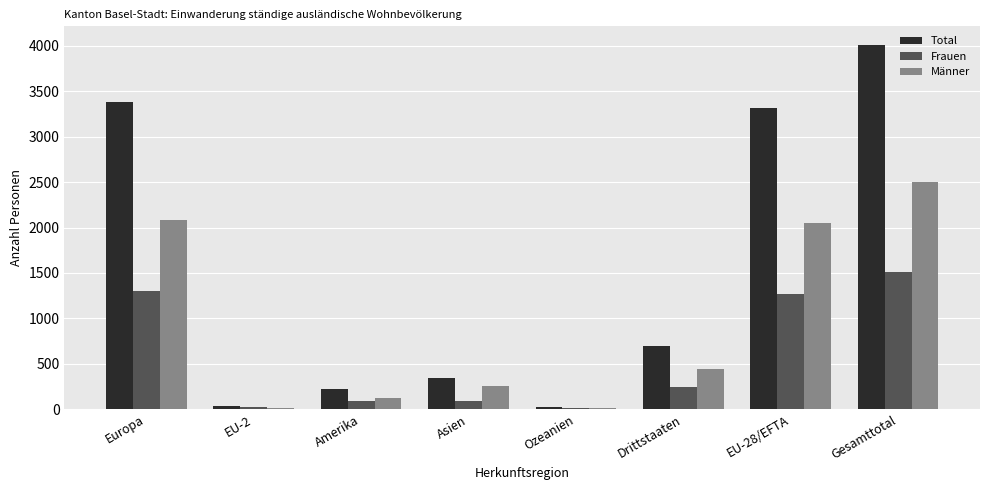

The Frauen series shows 2280 at Gesamttotal. True or false?

False